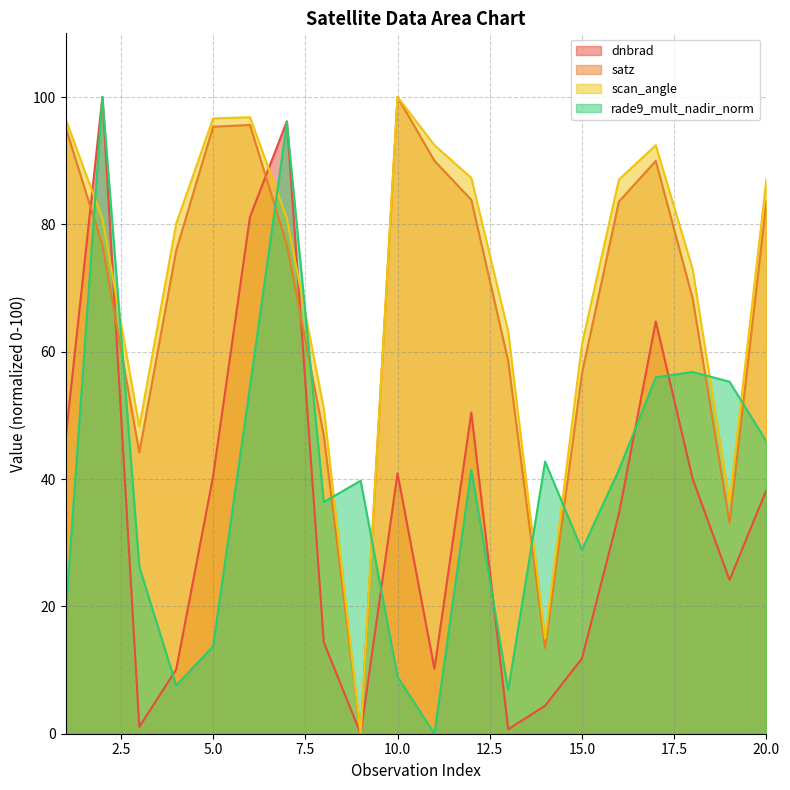

What is the difference between the highest and lowest values at 4?

72.5